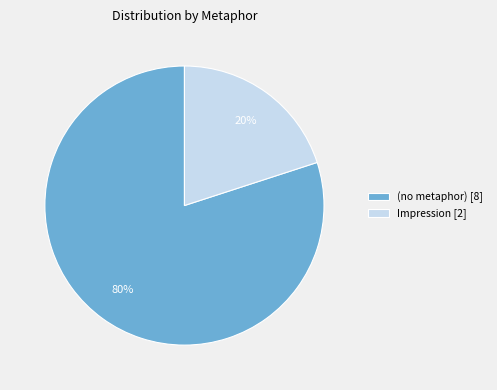

Count the number of slices in the pie.

2